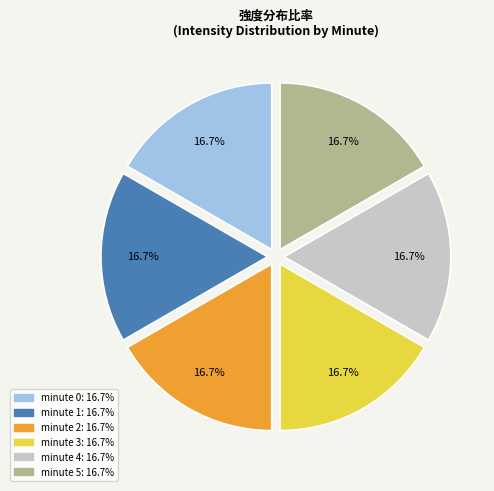

Combined, what portion of the pie is minute 3 and minute 0?

33.3%